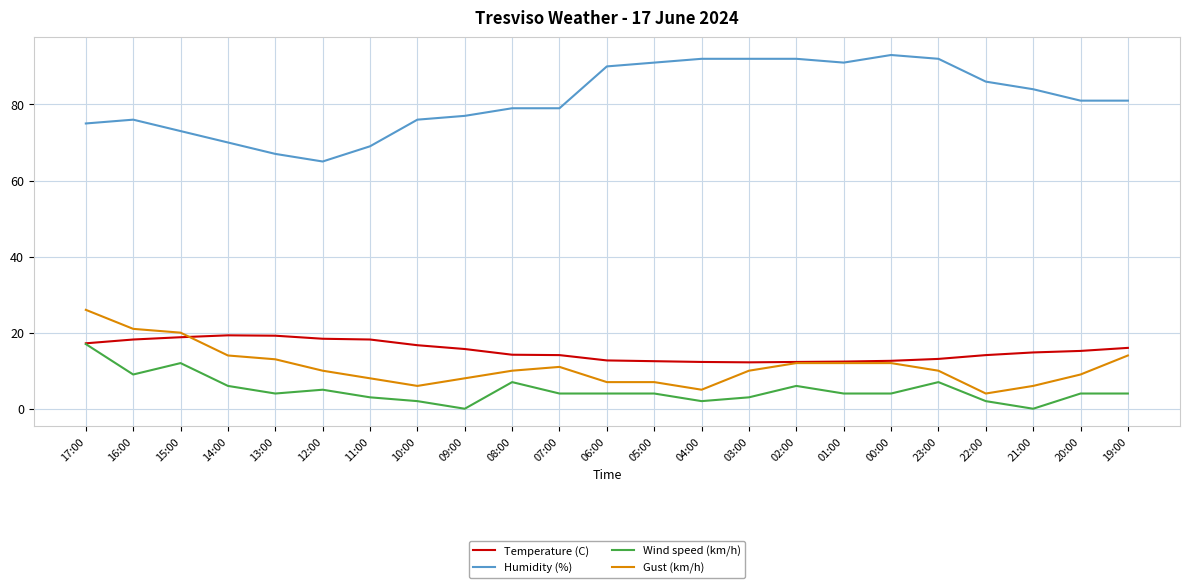

The Wind speed (km/h) series shows 2.0 at 02:00. True or false?

False